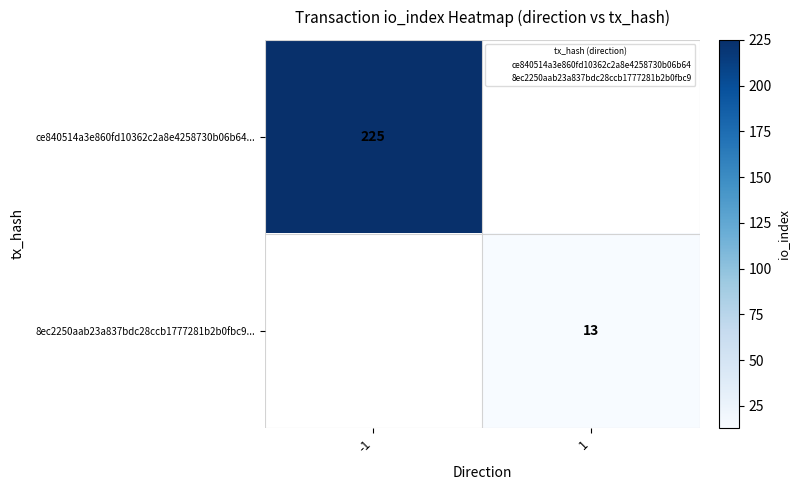

True or false: ce840514a3e860fd10362c2a8e4258730b06b64... has a value of 225 at -1.

True